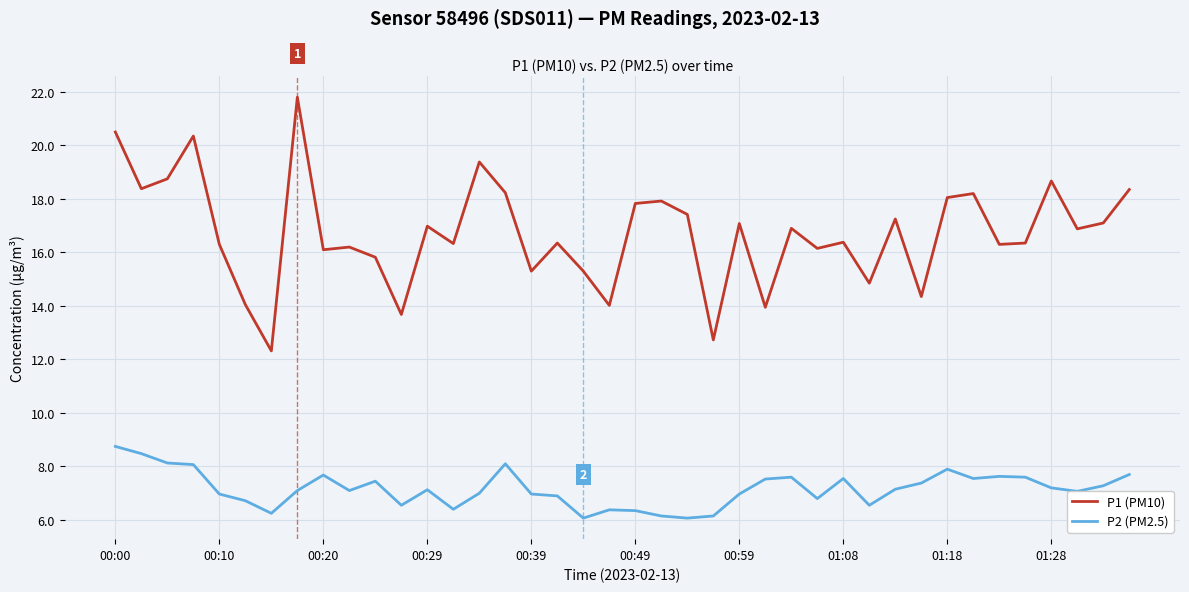

In P2 (PM2.5), how many points are lower than both neighbors (excluding endpoints)?

10